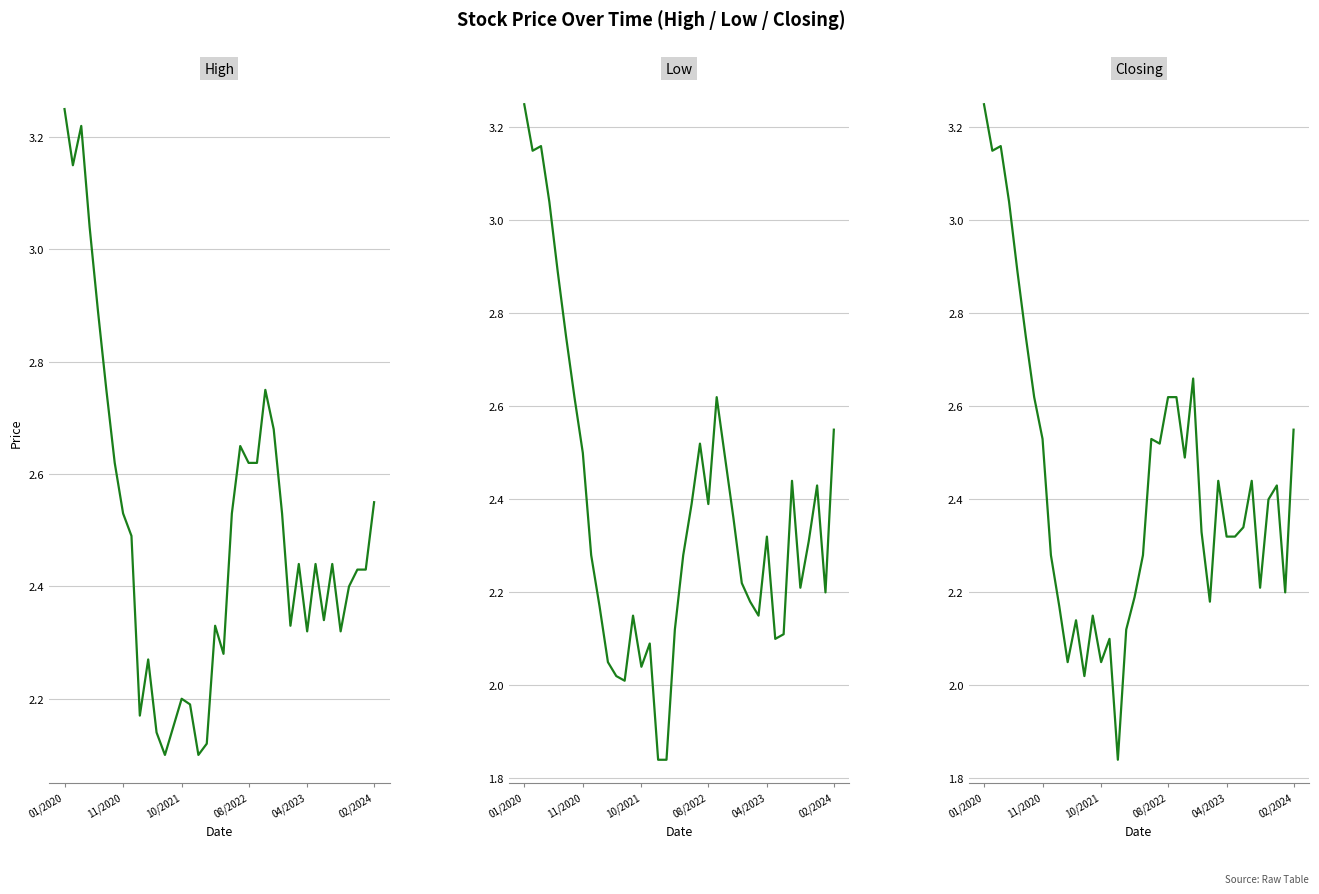

Reading left to right, what are all the values shown in this chart?

High: 3.2	3.1	3.2	3.0	2.9	2.8	2.6	2.5	2.5	2.2	2.3	2.1	2.1	2.1	2.2	2.2	2.1	2.1	2.3	2.3	2.5	2.6	2.6	2.6	2.8	2.7	2.5	2.3	2.4	2.3	2.4	2.3	2.4	2.3	2.4	2.4	2.4	2.5
Low: 3.2	3.1	3.2	3.0	2.9	2.8	2.6	2.5	2.3	2.2	2.0	2.0	2.0	2.1	2.0	2.1	1.8	1.8	2.1	2.3	2.4	2.5	2.4	2.6	2.5	2.4	2.2	2.2	2.1	2.3	2.1	2.1	2.4	2.2	2.3	2.4	2.2	2.5
Closing: 3.2	3.1	3.2	3.0	2.9	2.8	2.6	2.5	2.3	2.2	2.0	2.1	2.0	2.1	2.0	2.1	1.8	2.1	2.2	2.3	2.5	2.5	2.6	2.6	2.5	2.7	2.3	2.2	2.4	2.3	2.3	2.3	2.4	2.2	2.4	2.4	2.2	2.5